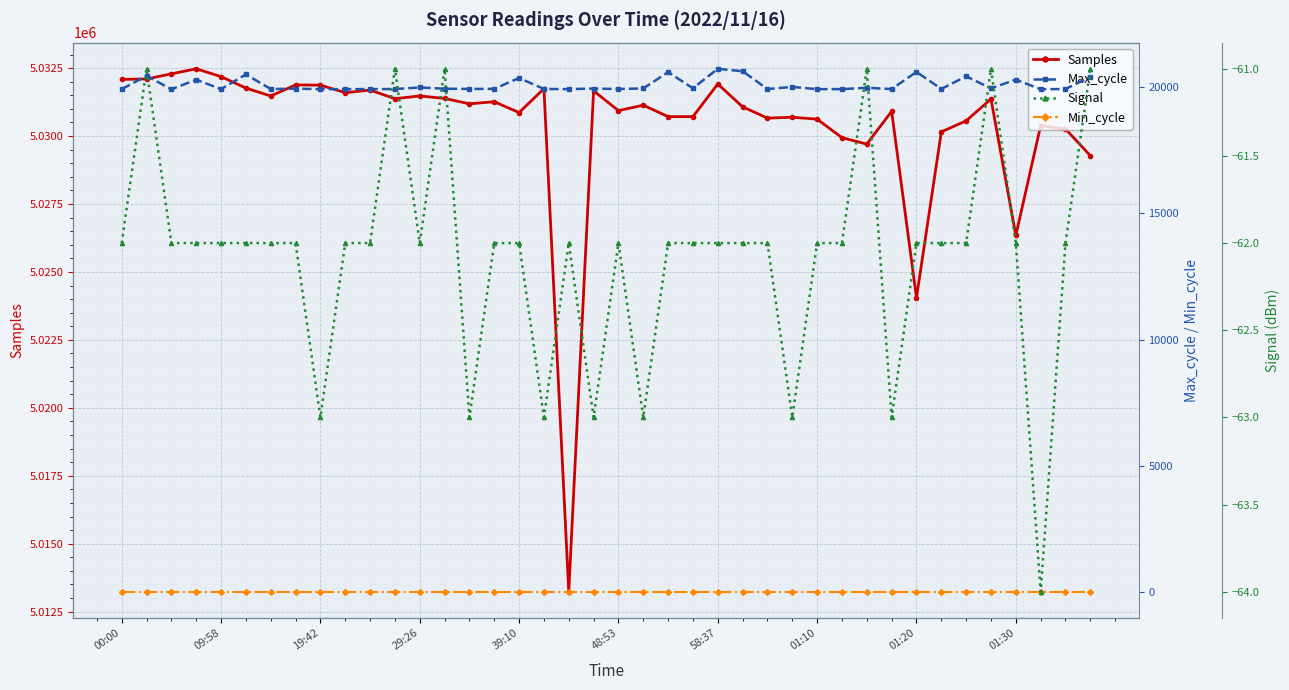

Where is Samples nearest to the value 5022855?

01:20